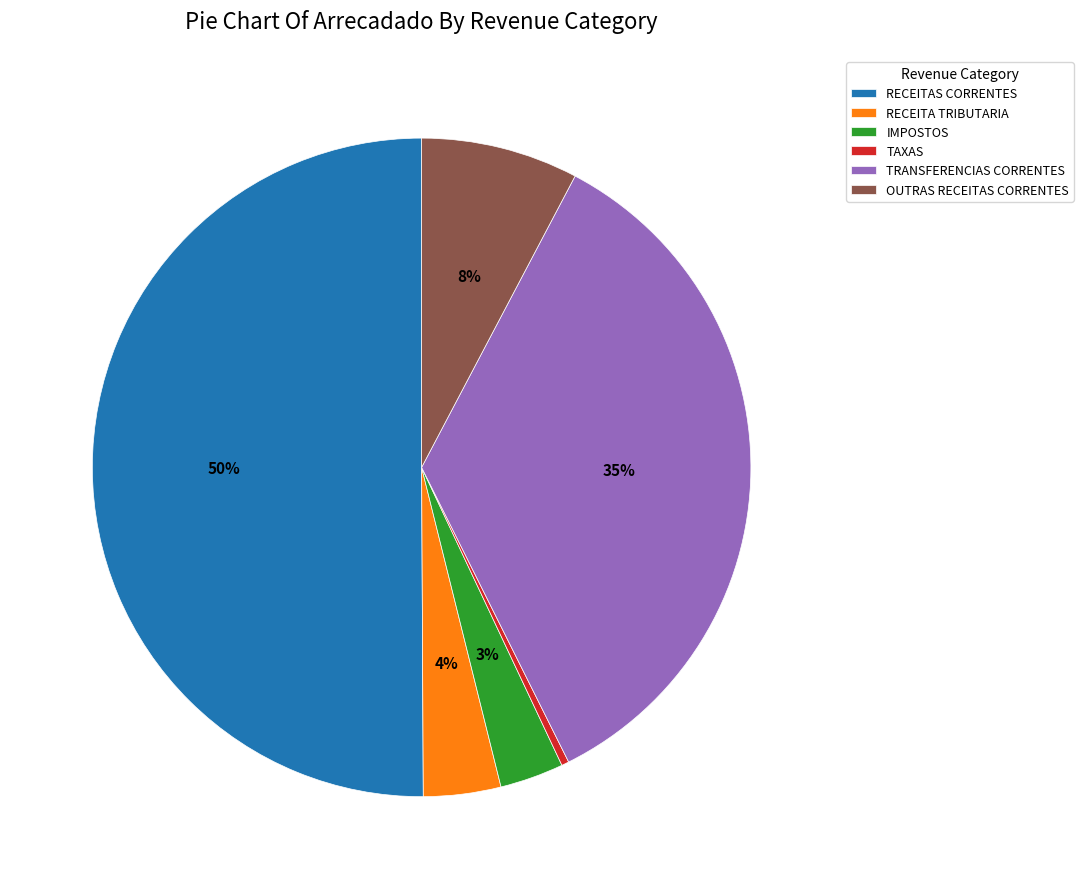

Which slice represents more than half of the pie?

RECEITAS CORRENTES